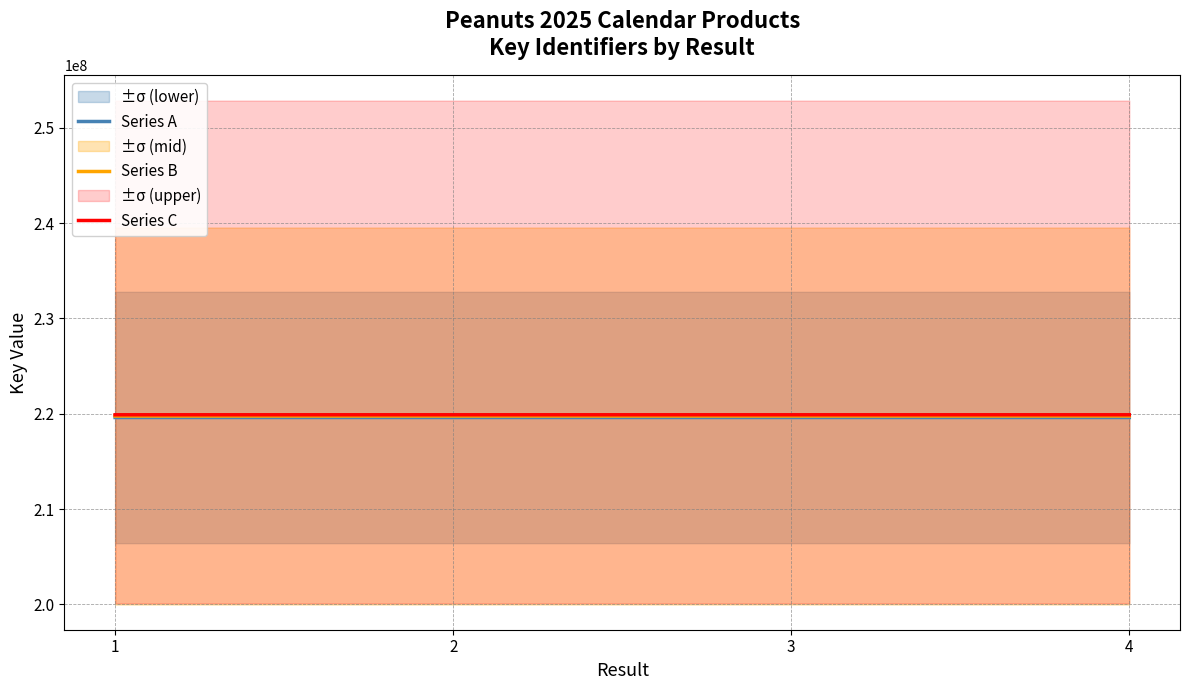

Where does the Series A series first go above 219603558?

2